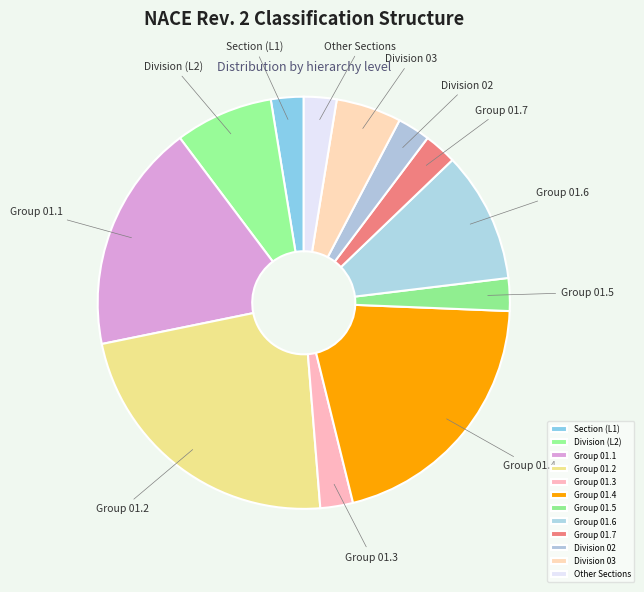

Which has a higher value, Group 01.1 or Group 01.4?

Group 01.4